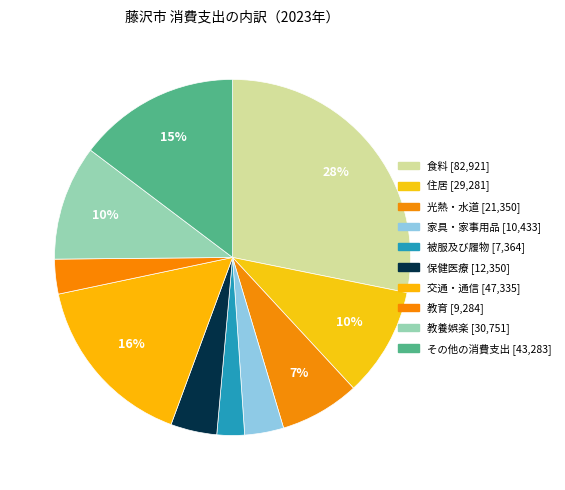

To the nearest percent, what percentage of the pie is 保健医療?

4%